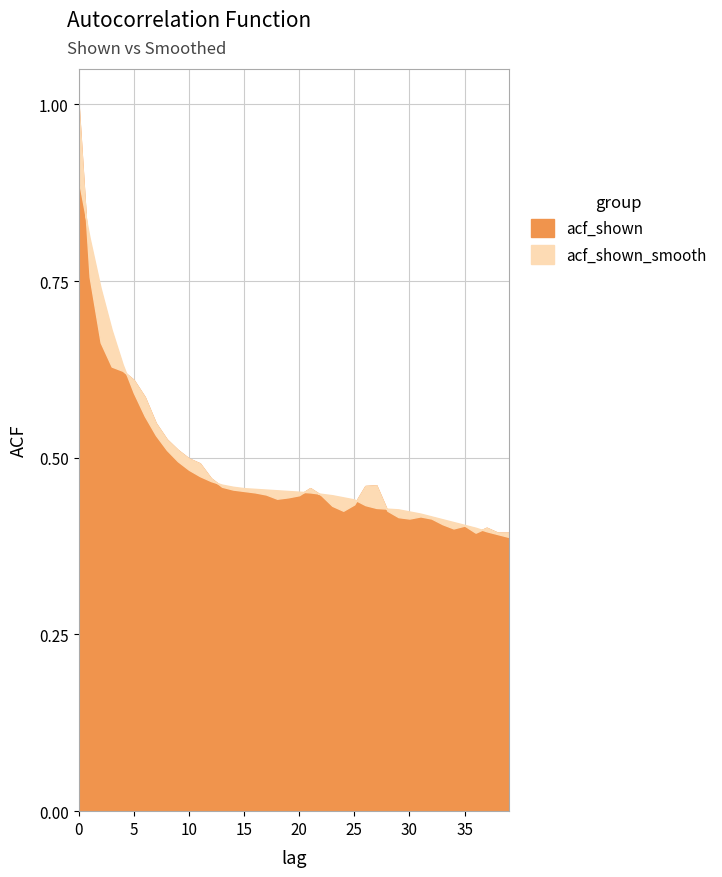

What is the difference between the second highest and second lowest values in the acf_shown series?

0.4